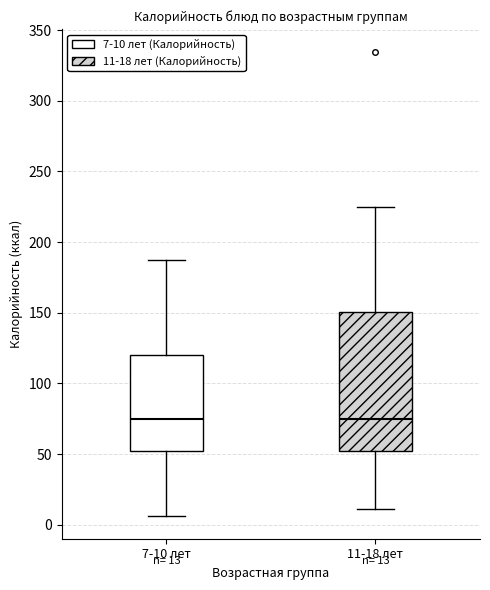

Comparing the boxes themselves (not the whiskers), which one is the tallest?

11-18 лет